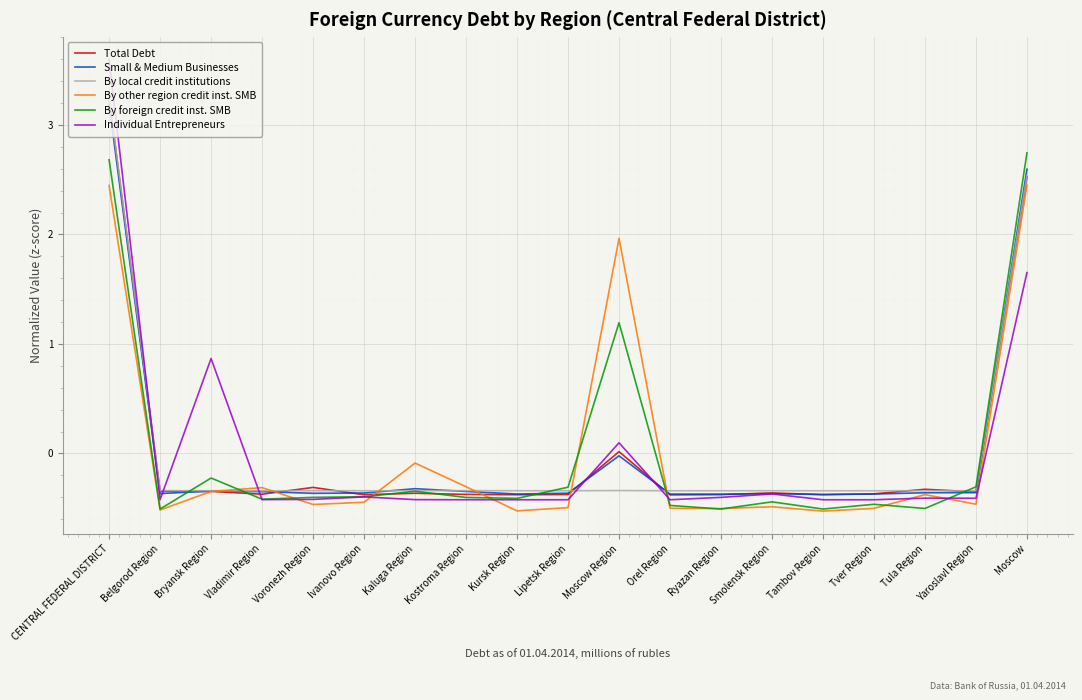

What are all the series names shown in the legend?

Total Debt, Small & Medium Businesses, By local credit institutions, By other region credit inst. SMB, By foreign credit inst. SMB, Individual Entrepreneurs